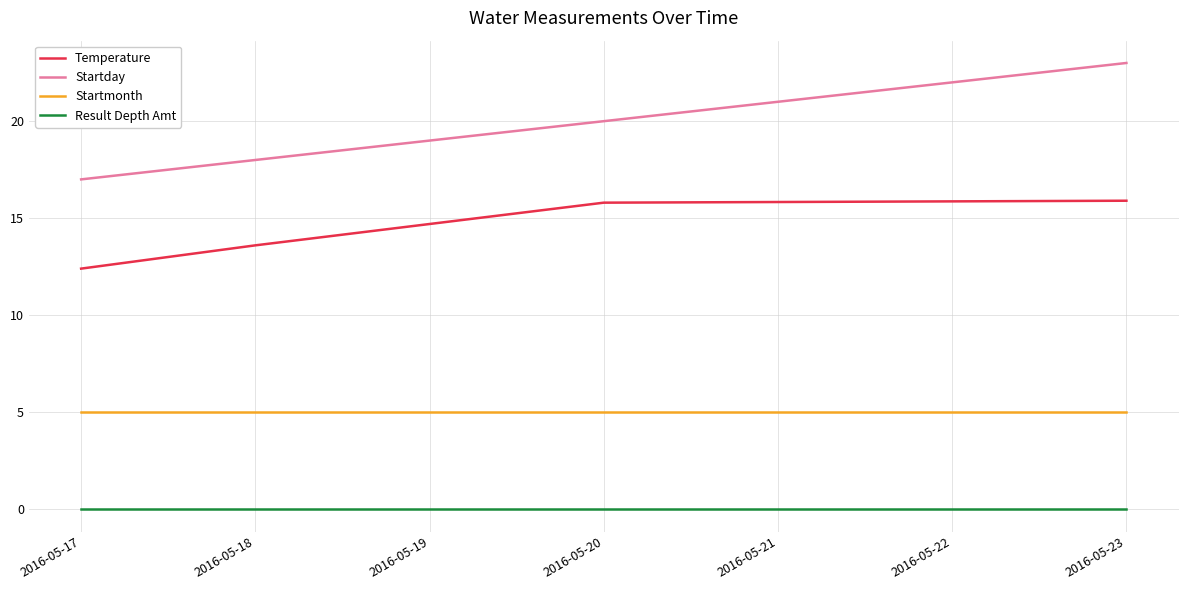

The Temperature series shows 13.6 at 2016-05-18. True or false?

True